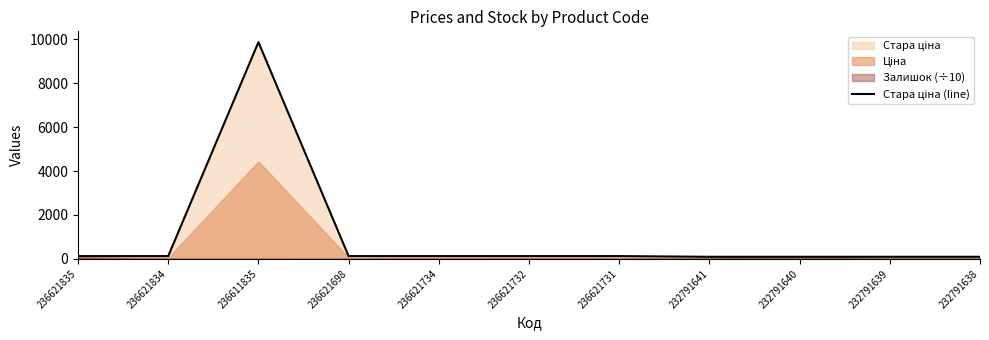

Which category has the highest value across all series?

236611835